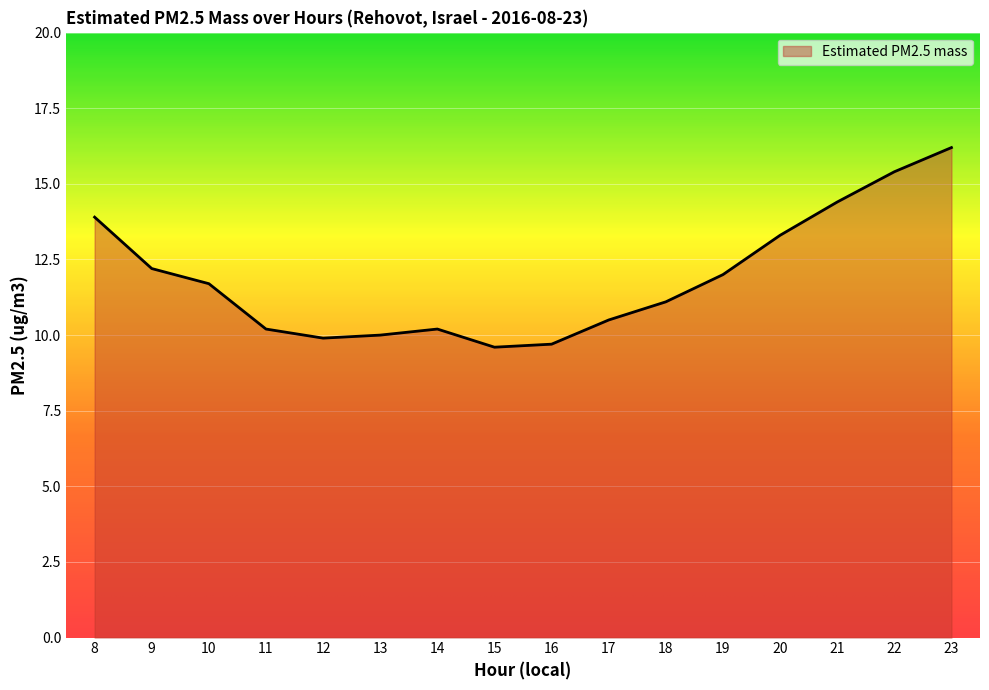

What is the sum of all values?

190.3